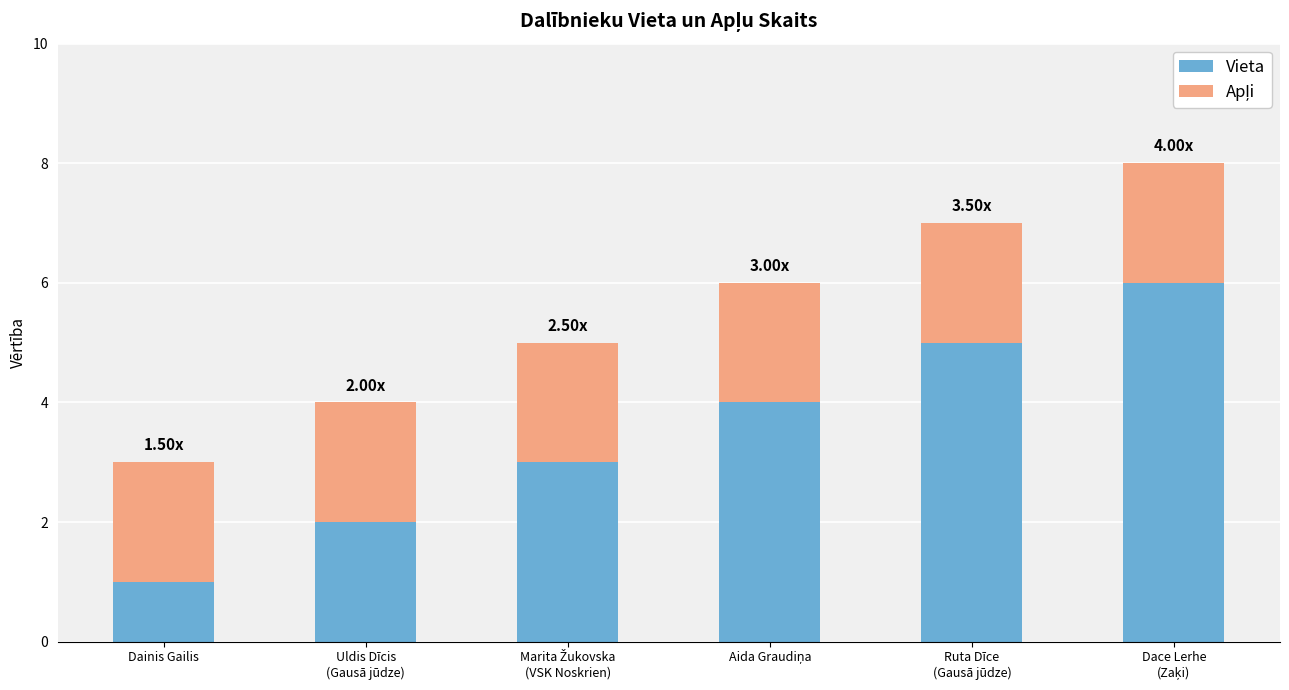

Does the chart contain stacked bars?

Yes